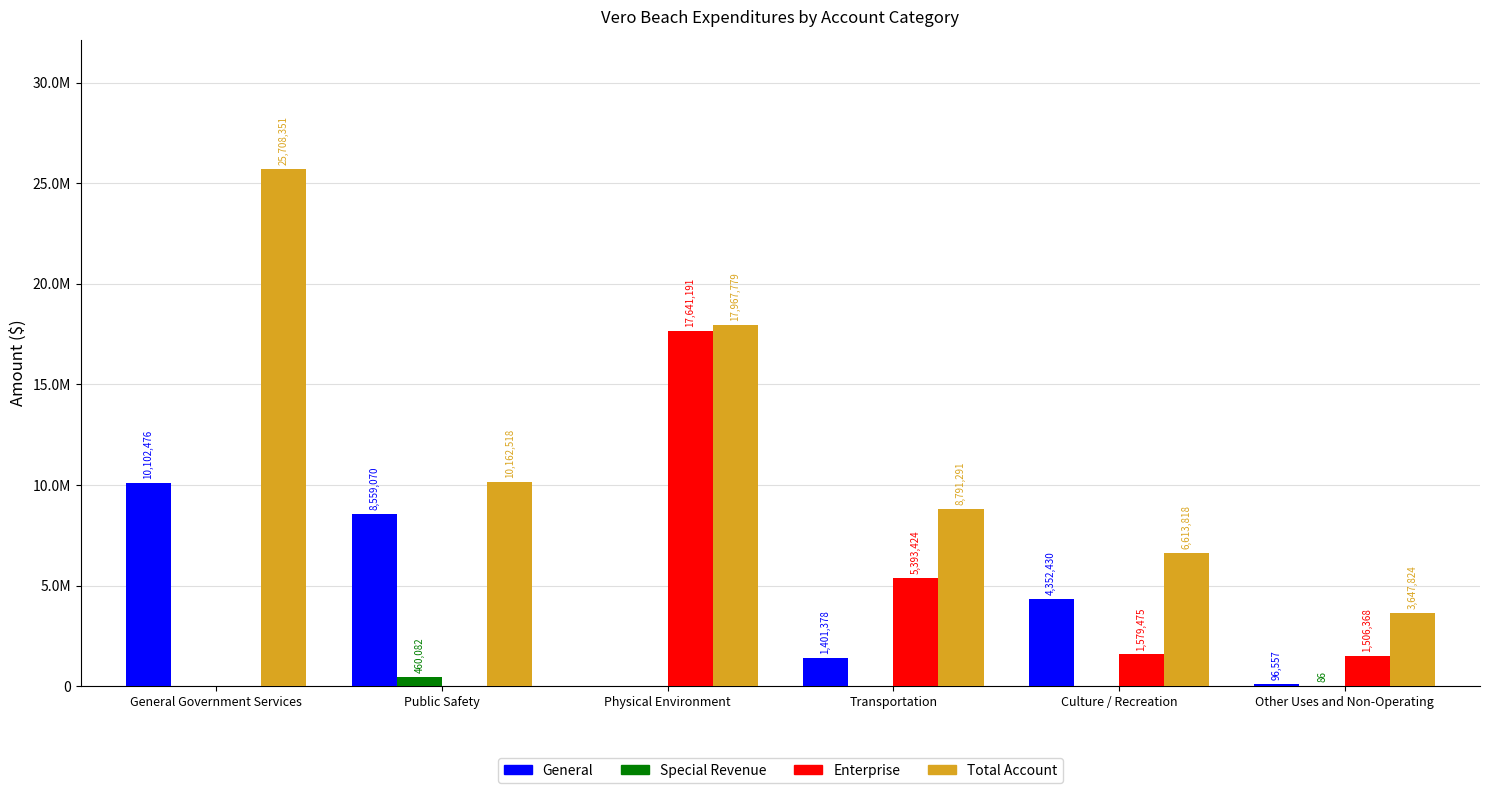

At how many categories does at least one series exceed 17921433?

2